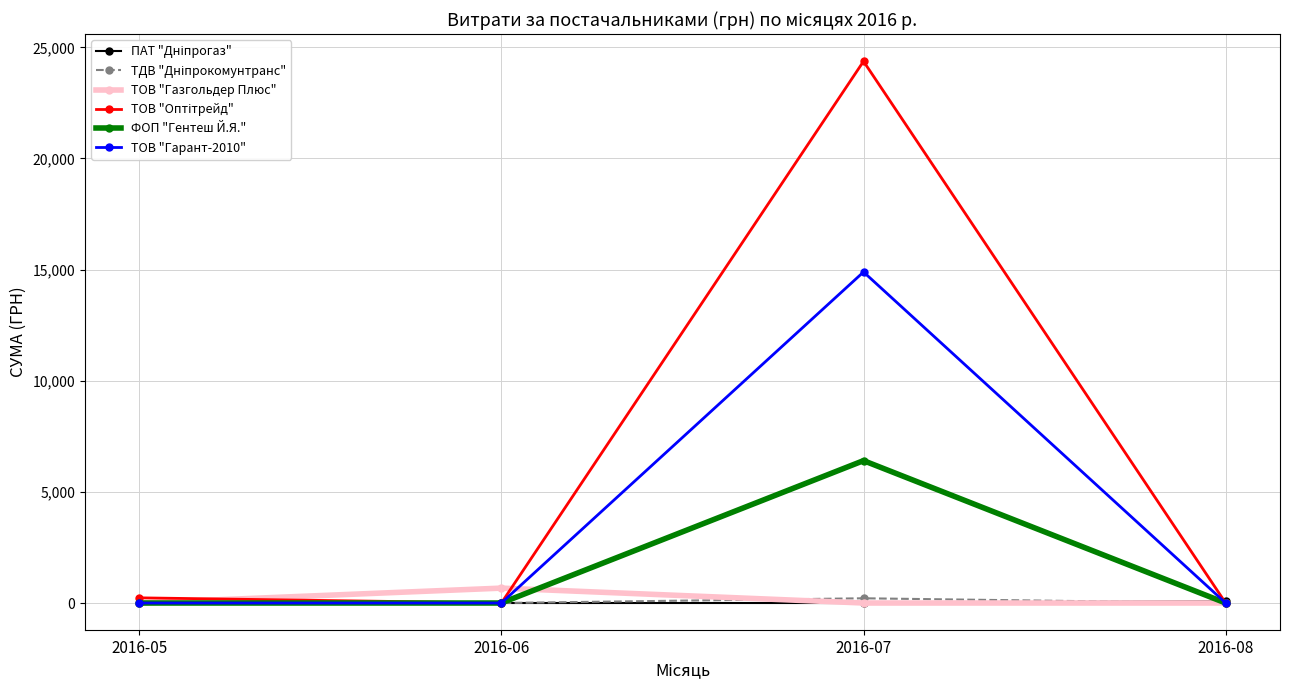

How many data points does each series have?

4